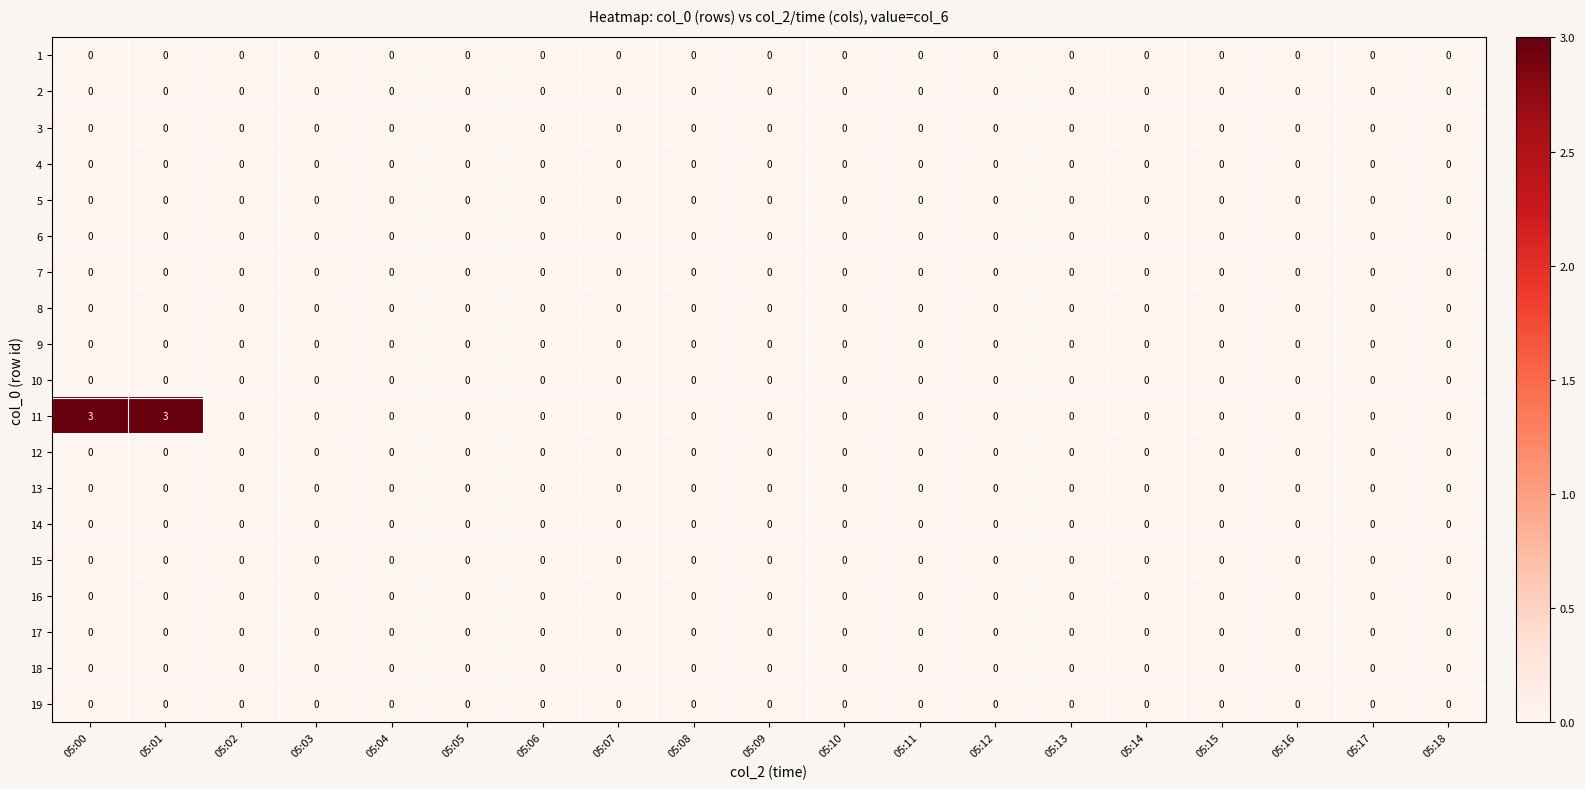

Which series has the largest range (max minus min)?

11